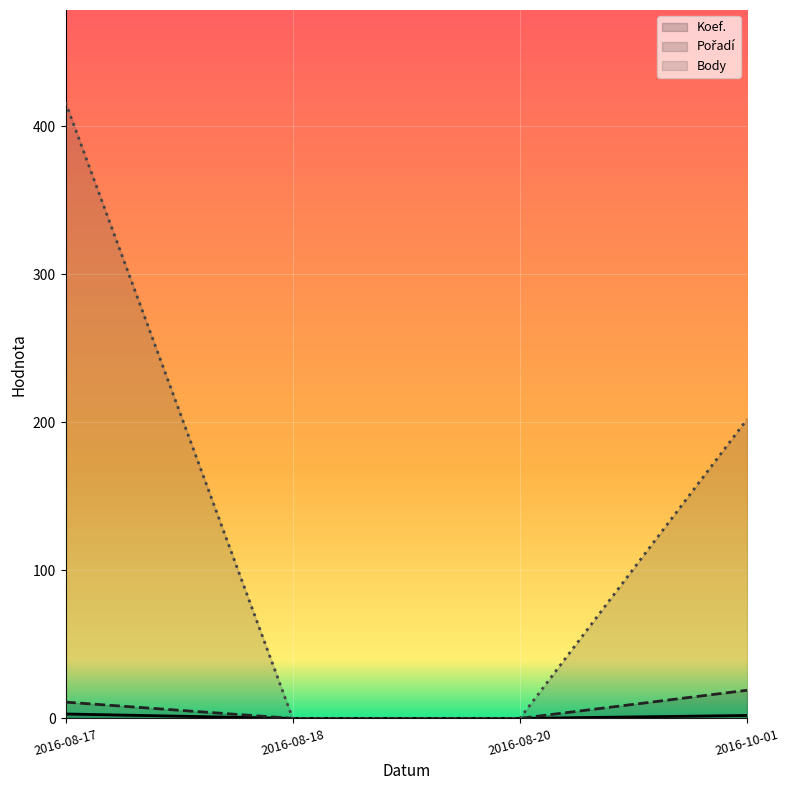

True or false: Pořadí and Koef. cross at least once.

False